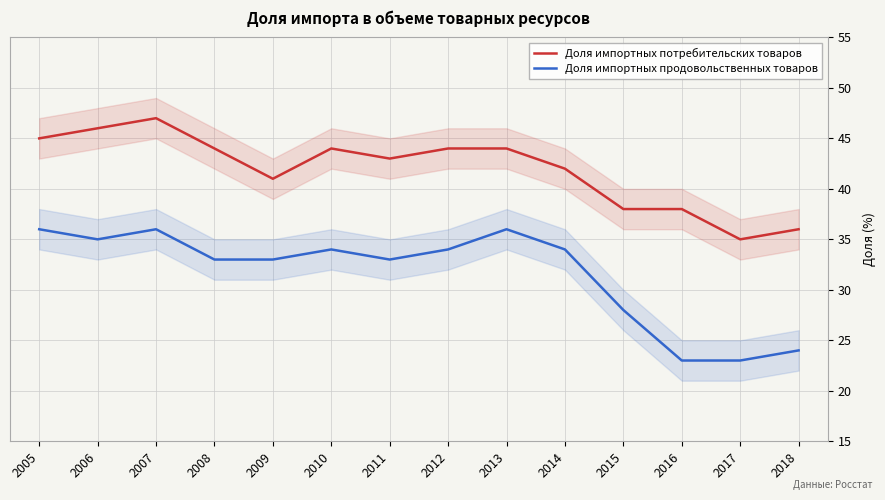

Where is the first local maximum for Доля импортных продовольственных товаров?

2007